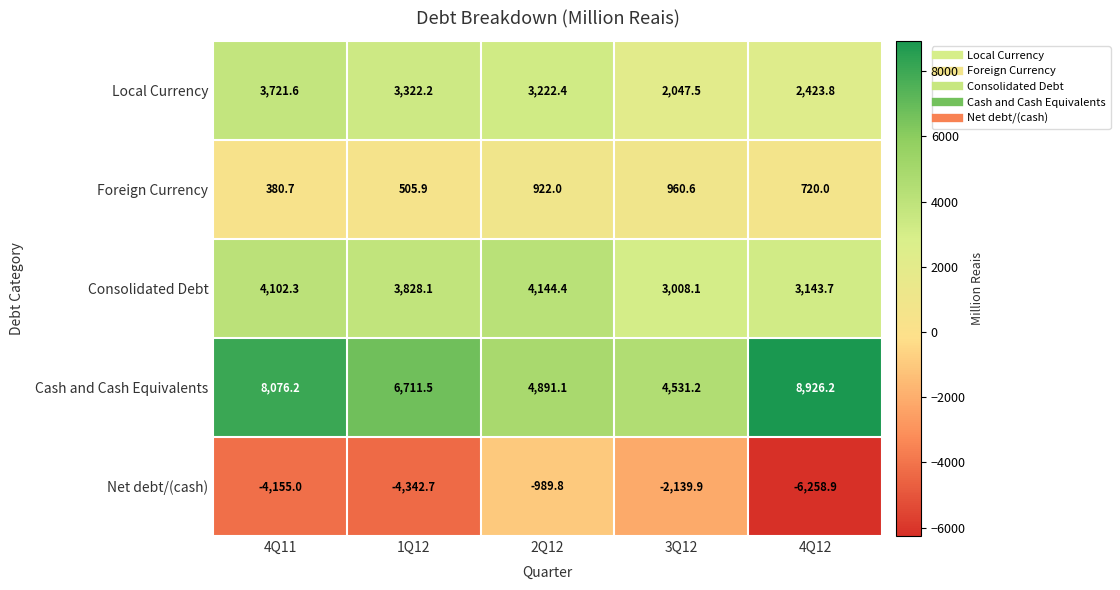

Reading left to right, transcribe all the data shown in this chart.

Local Currency: 3721.6	3322.2	3222.4	2047.5	2423.8
Foreign Currency: 380.7	505.9	922.0	960.6	720.0
Consolidated Debt: 4102.3	3828.1	4144.4	3008.1	3143.7
Cash and Cash Equivalents: 8076.2	6711.5	4891.1	4531.2	8926.2
Net debt/(cash): -4155.0	-4342.7	-989.8	-2139.9	-6258.9